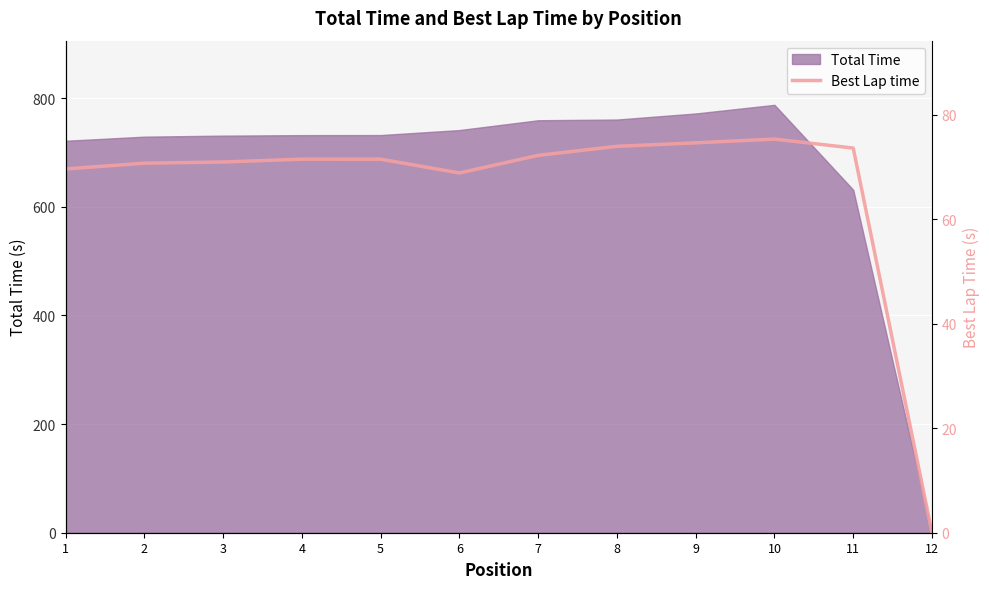

Is it true that the value at 7 is 72.2?

True